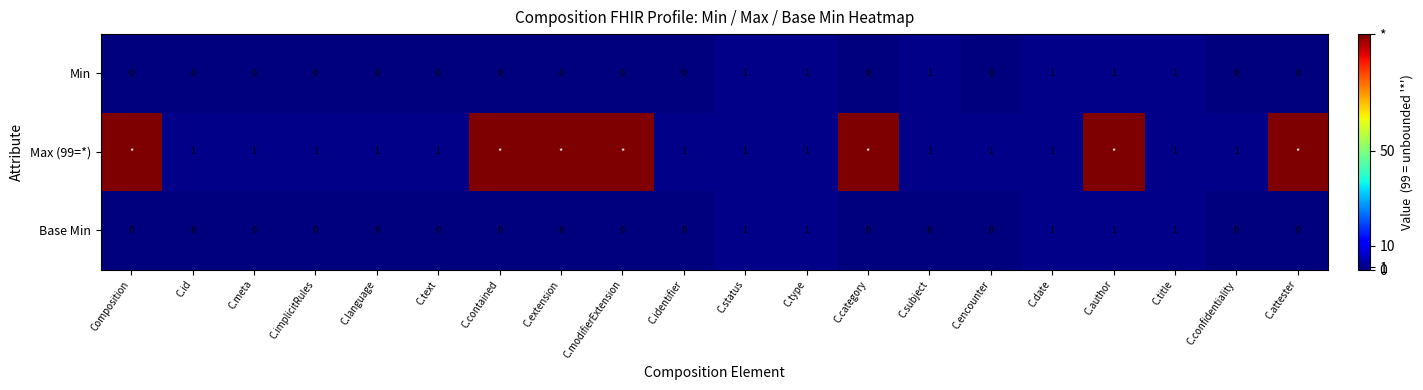

How many positive values does the Base Min series have?

5